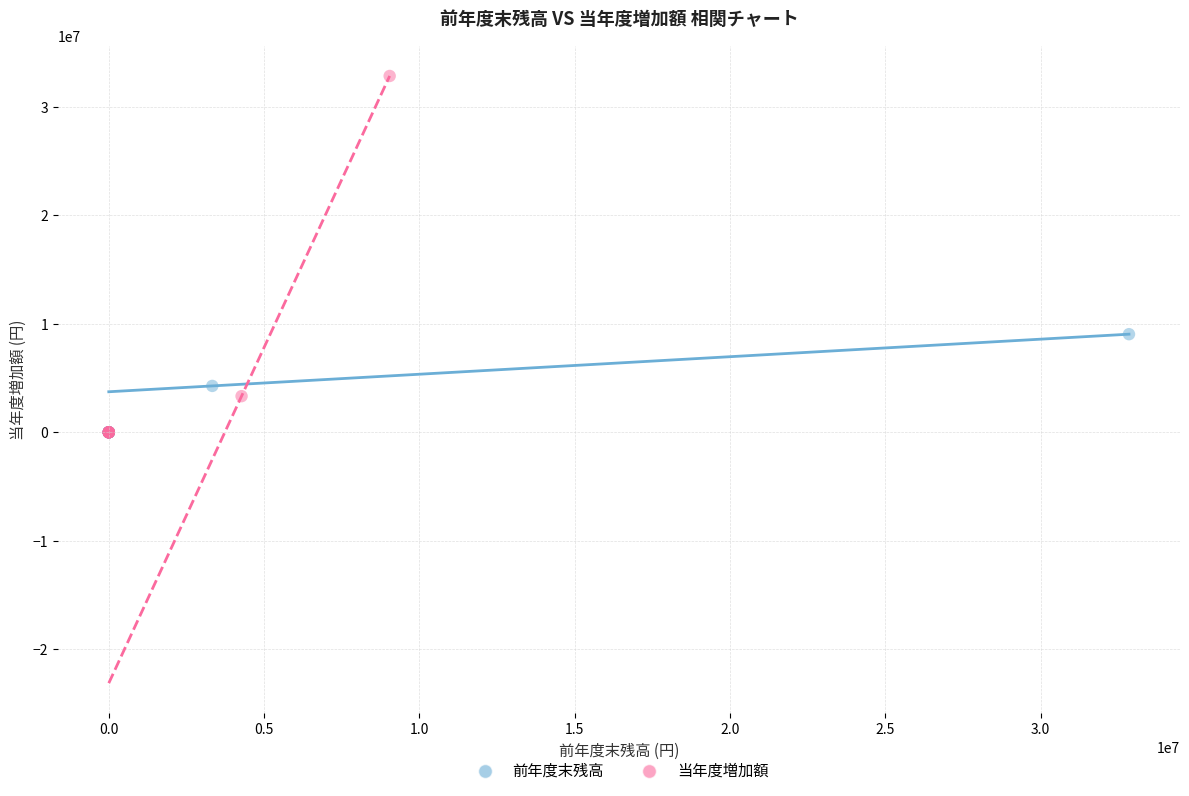

Which series has the widest spread of Y values?

当年度増加額